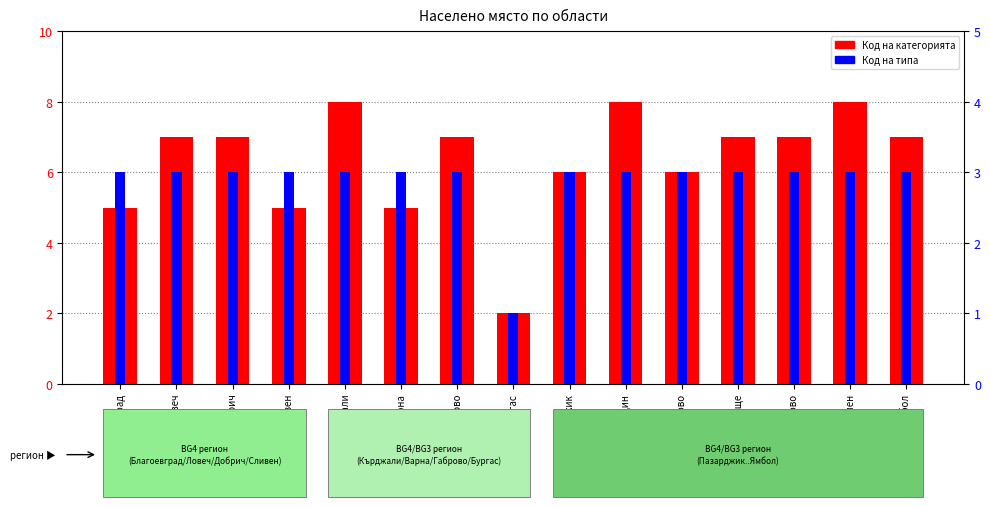

What is the total value across all series at обл. Сливен?

8